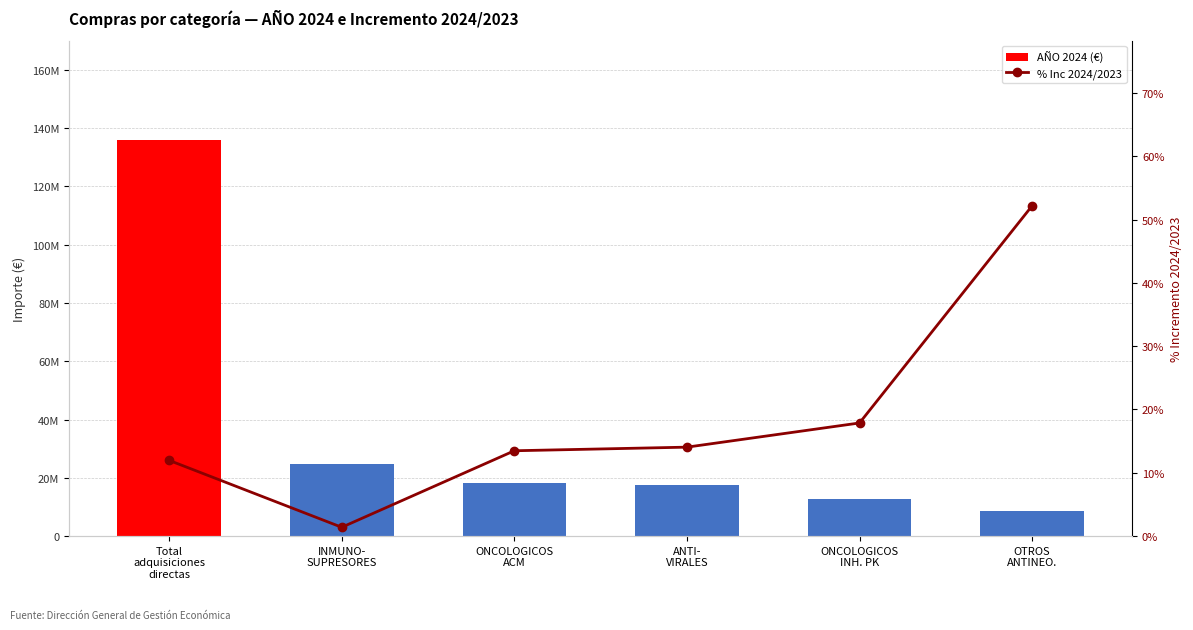

What is the value of the AÑO 2024 (€) bar at the 5th from the left?

12692203.0